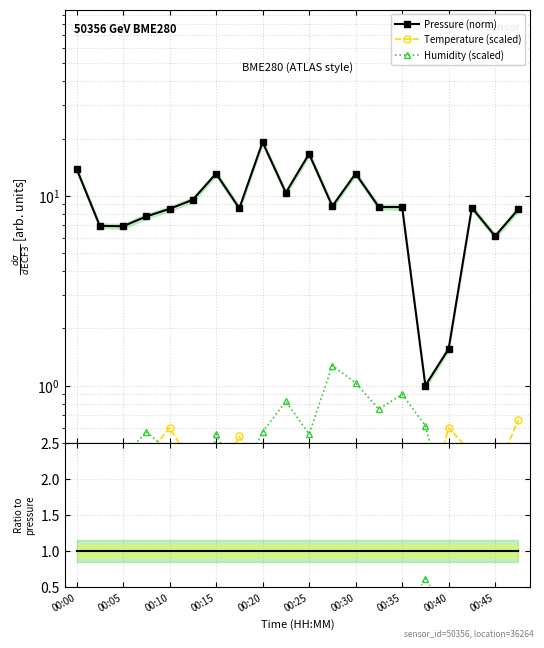

Rank the series at 13 from highest to lowest value.

Pressure (norm), Humidity (scaled), Temperature (scaled), Humid / Pressure, Temp / Pressure